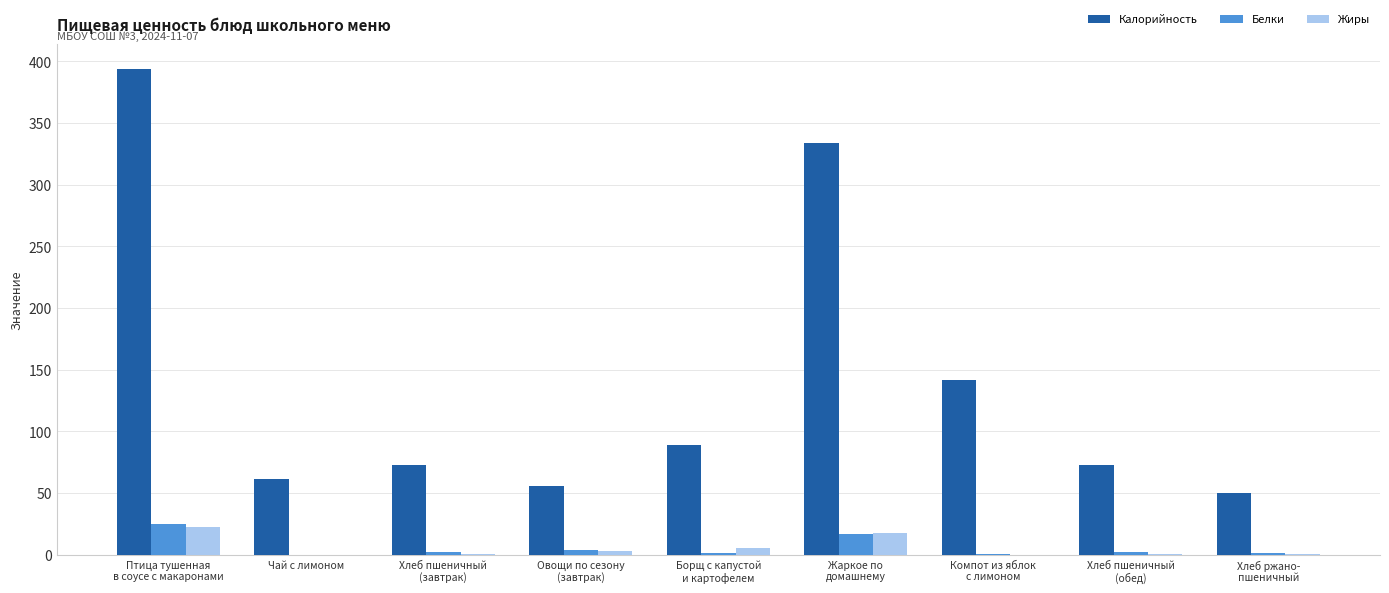

What is the sum of all Жиры values?

49.1